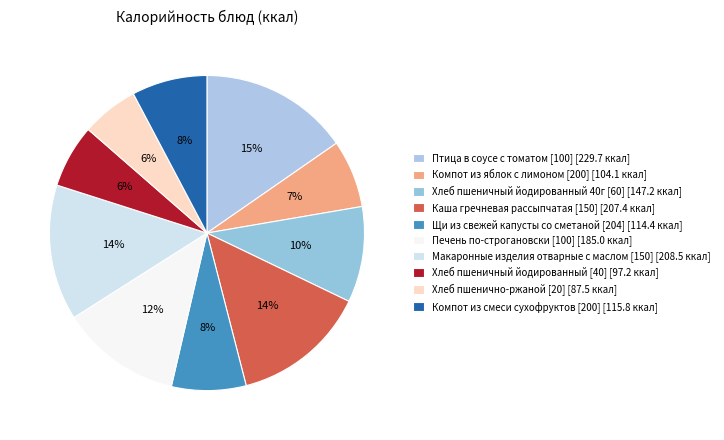

Which category has the smallest portion of the pie?

Хлеб пшенично-ржаной [20]